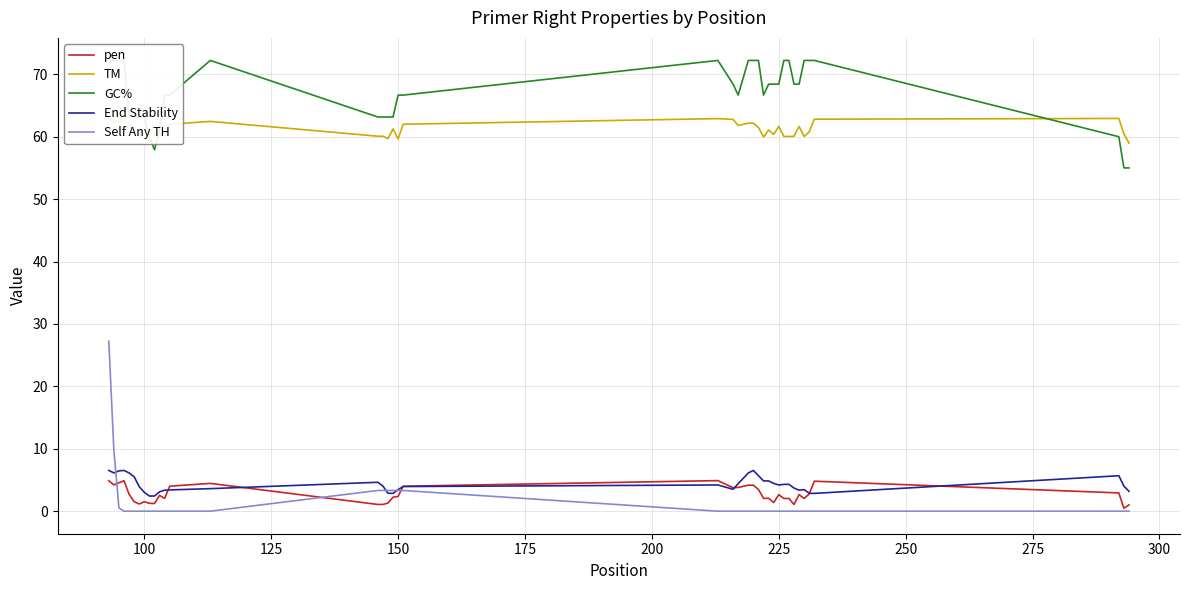

What is the average value of the Self Any TH series?

1.4